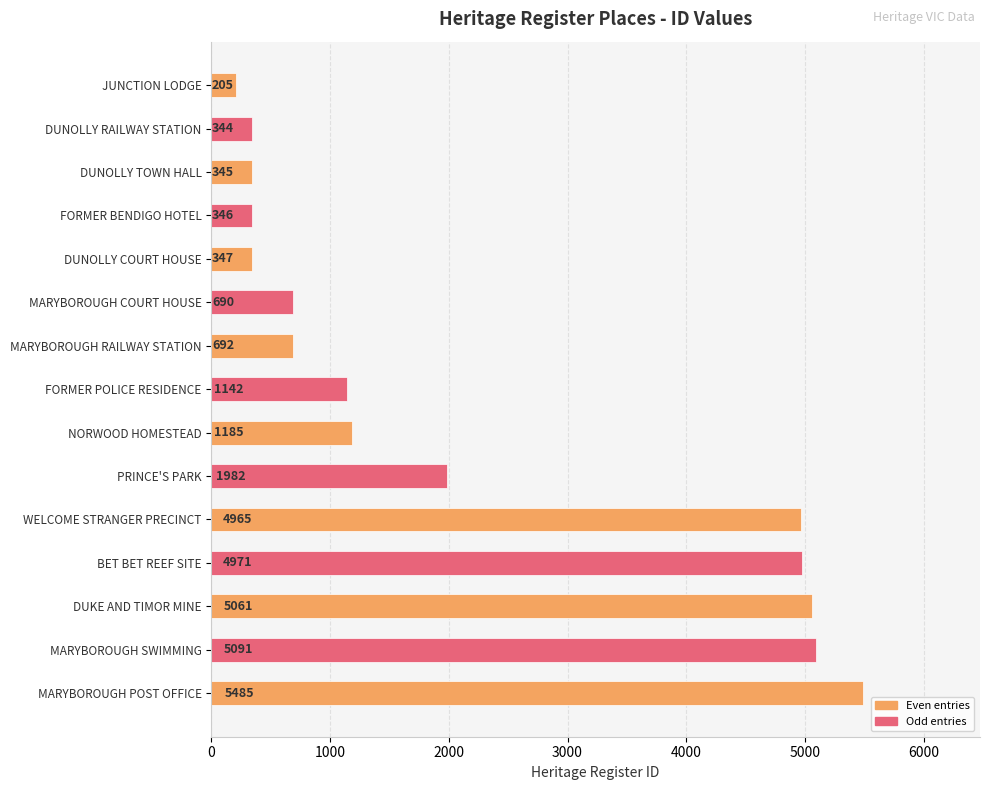

List the labels in order of value, smallest first.

JUNCTION LODGE, DUNOLLY RAILWAY STATION, DUNOLLY TOWN HALL, FORMER BENDIGO HOTEL, DUNOLLY COURT HOUSE, MARYBOROUGH COURT HOUSE, MARYBOROUGH RAILWAY STATION, FORMER POLICE RESIDENCE, NORWOOD HOMESTEAD, PRINCE'S PARK, WELCOME STRANGER PRECINCT, BET BET REEF SITE, DUKE AND TIMOR MINE, MARYBOROUGH SWIMMING, MARYBOROUGH POST OFFICE